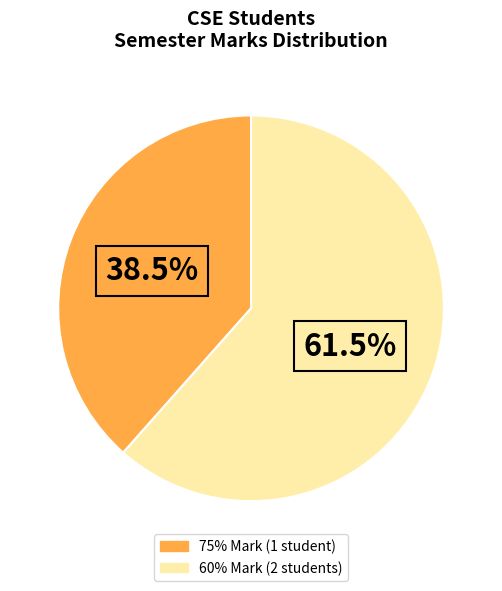

Is there a majority slice in this chart?

Yes